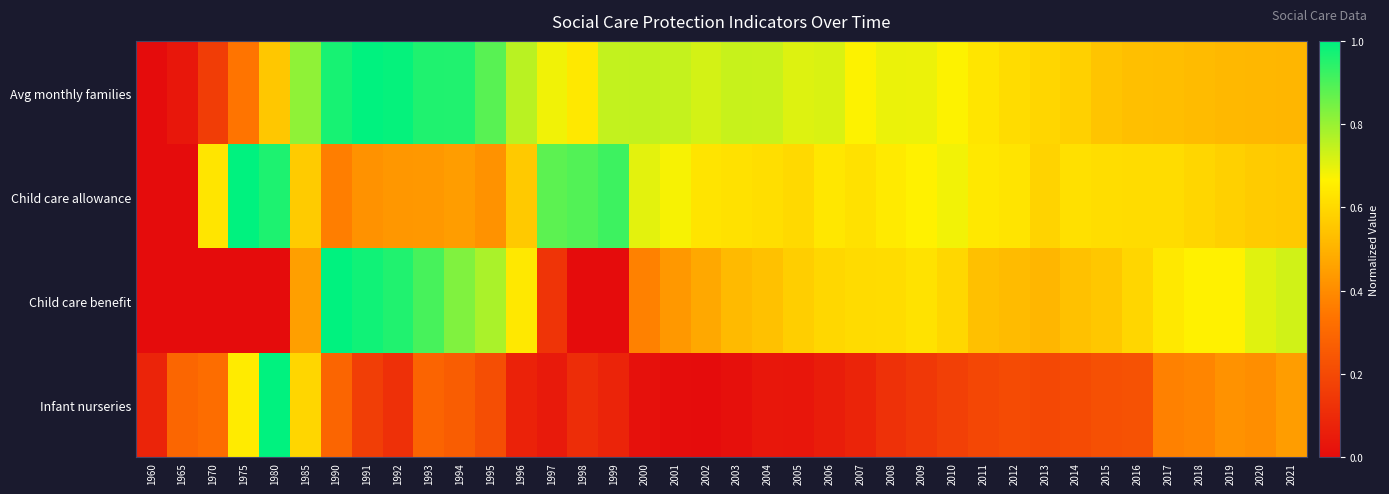

Which series has the widest spread of values?

Avg monthly families